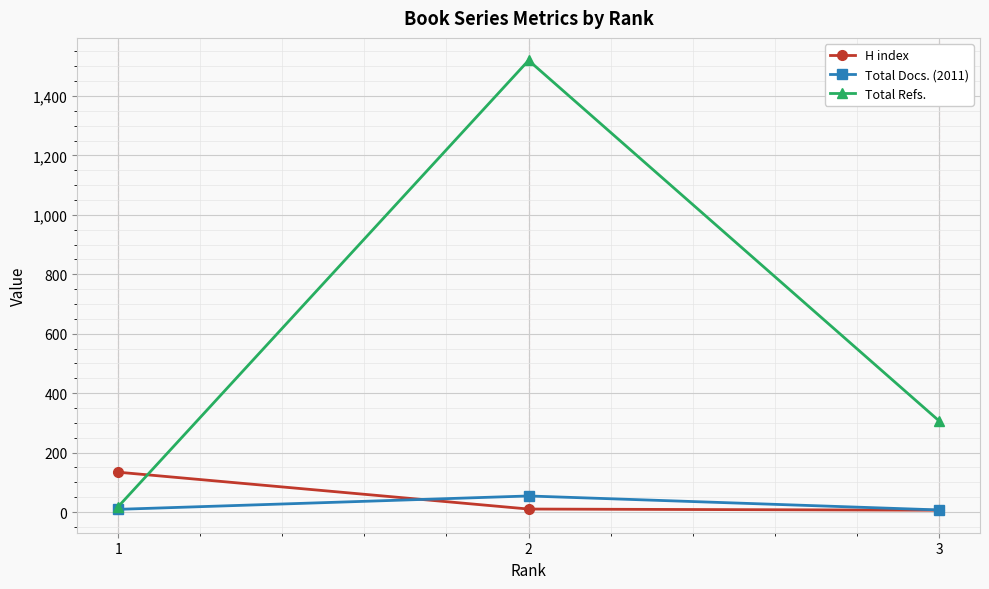

What is the total value across all series at 2?

1584